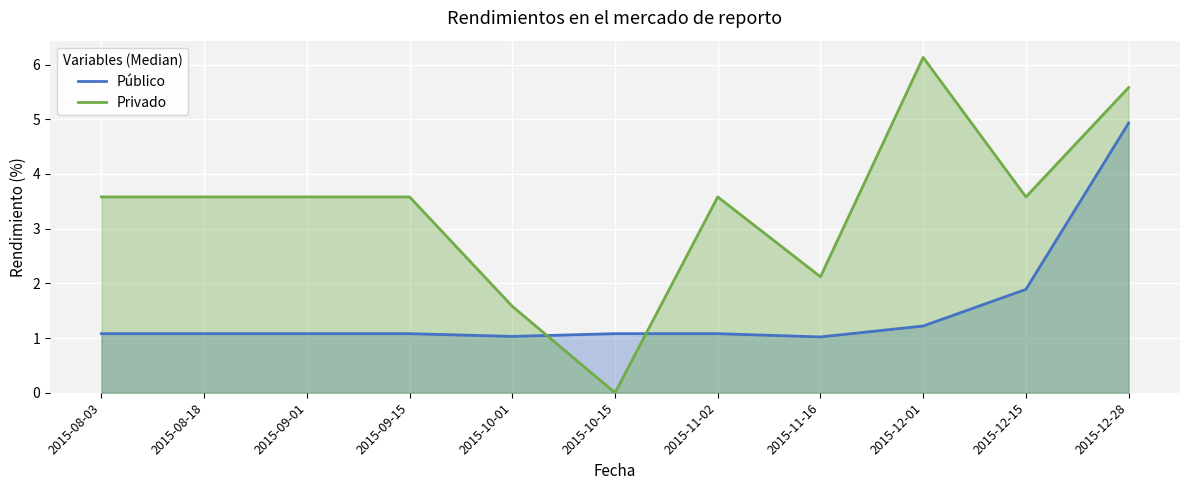

Where is the first local minimum for Privado?

2015-10-15